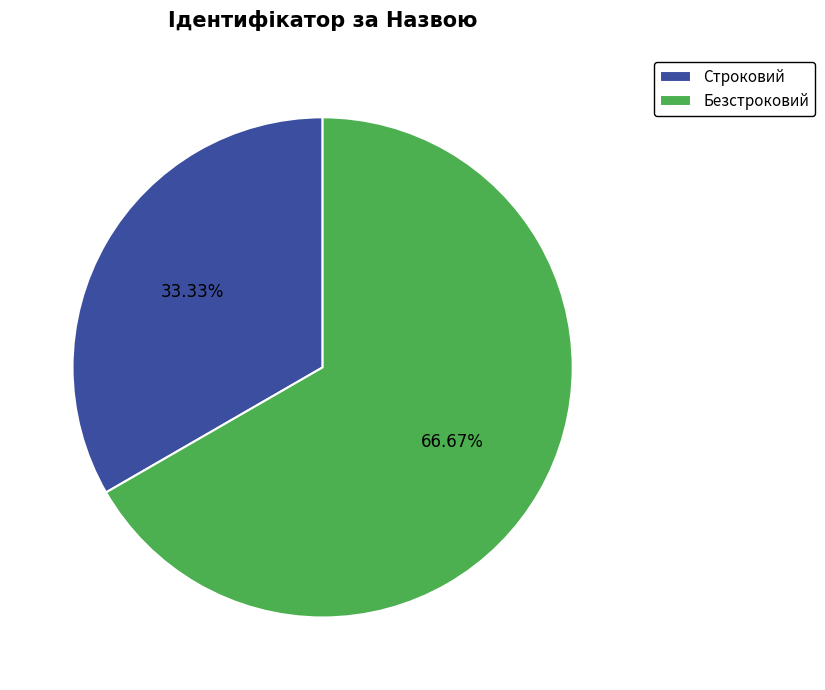

What percentage do Строковий and Безстроковий together represent?

100.0%